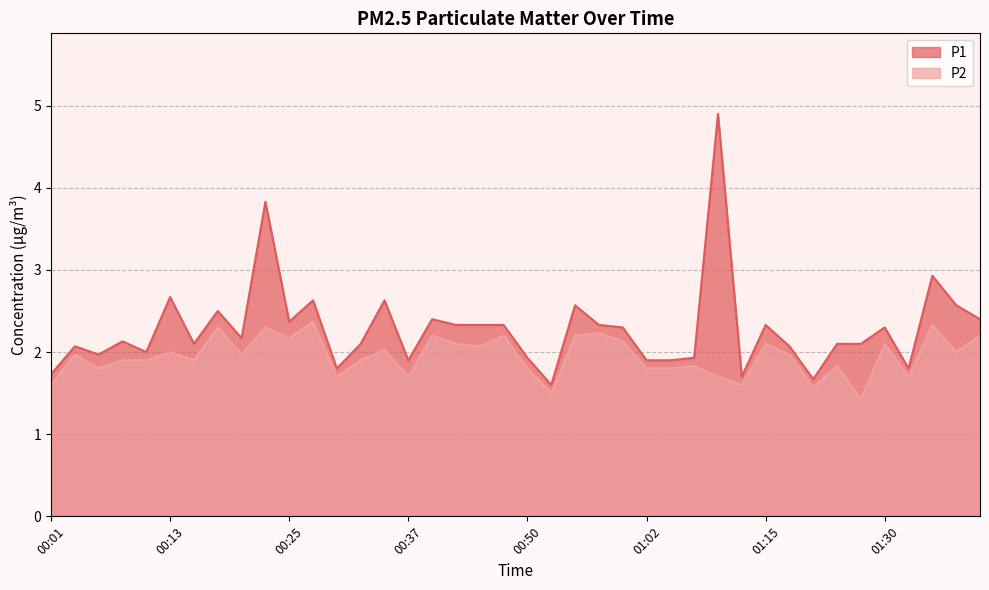

At how many categories does at least one series exceed 4?

1